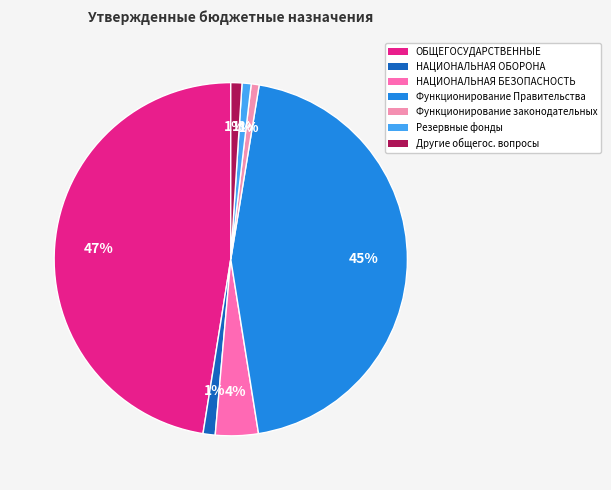

How many segments does this pie chart have?

7